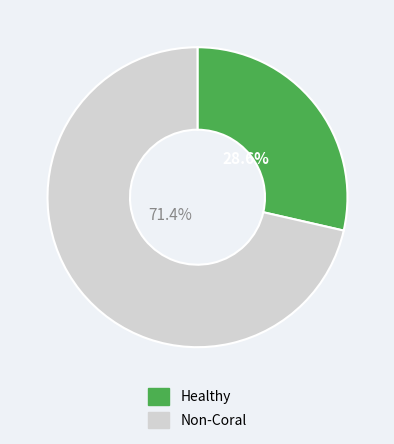

Is there any slice that represents more than half of the pie?

Yes